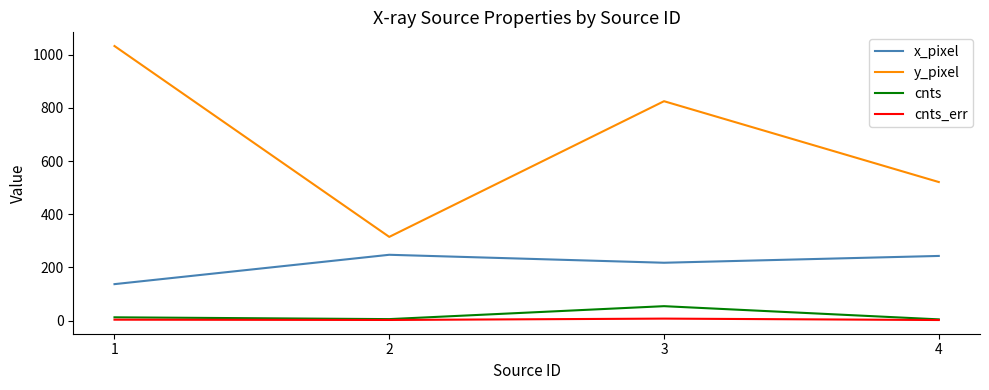

What is the maximum value for cnts_err?

7.6